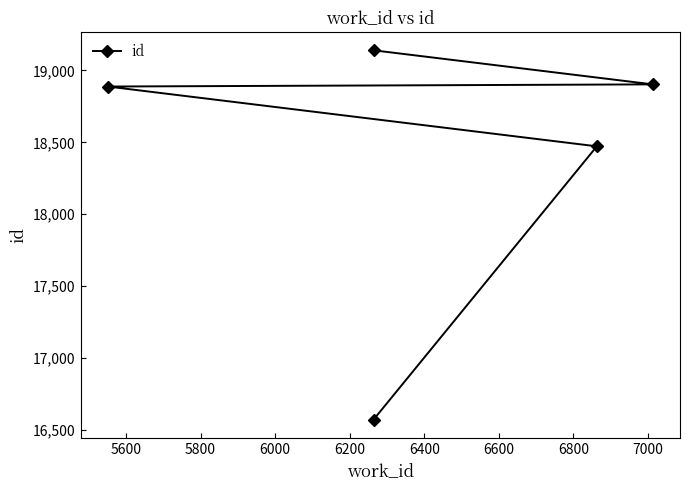

What is the value of the 3rd point from the left?

18888